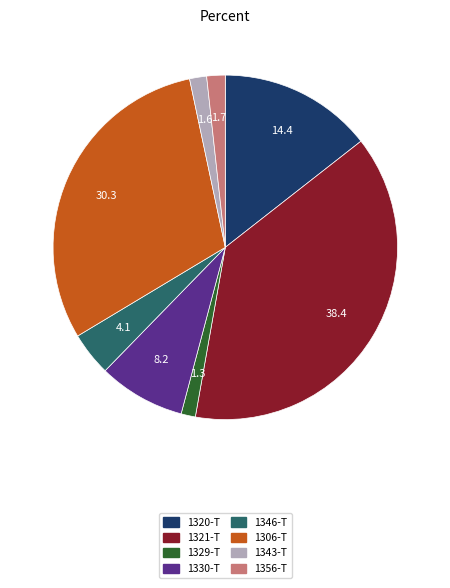

What is the largest slice in the pie chart?

1321-T